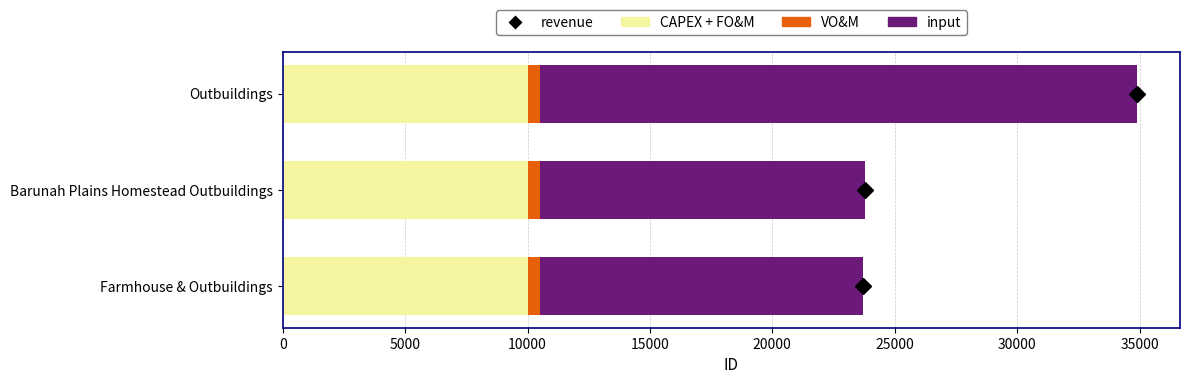

At which category is the sum across all series the highest?

Outbuildings